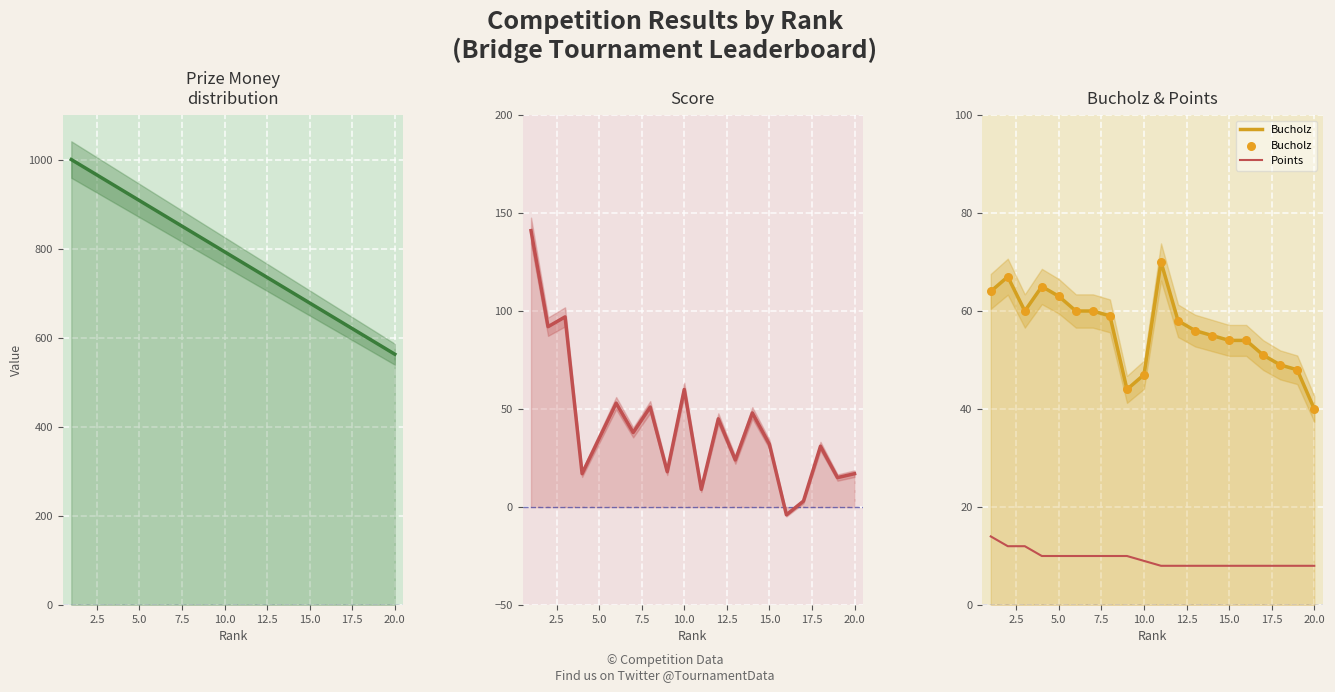

Which series reaches the minimum Y coordinate?

Score